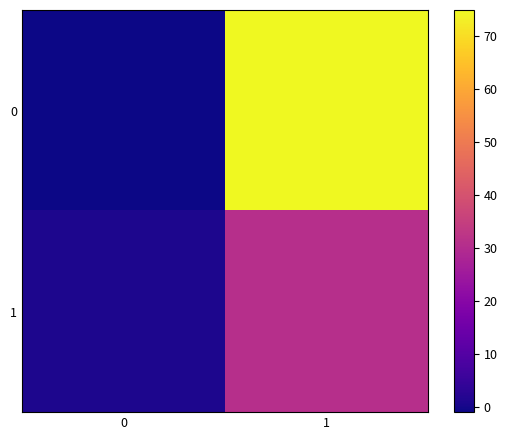

At which category does the chart reach its peak across all series?

1